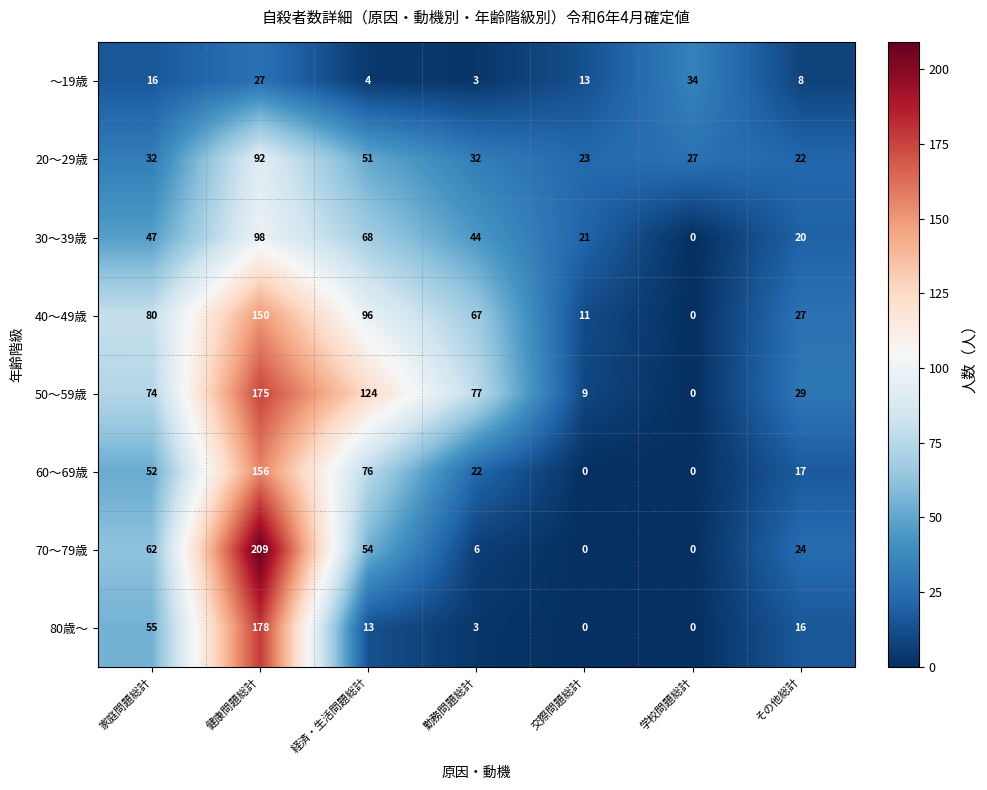

How many data points does each series have?

7